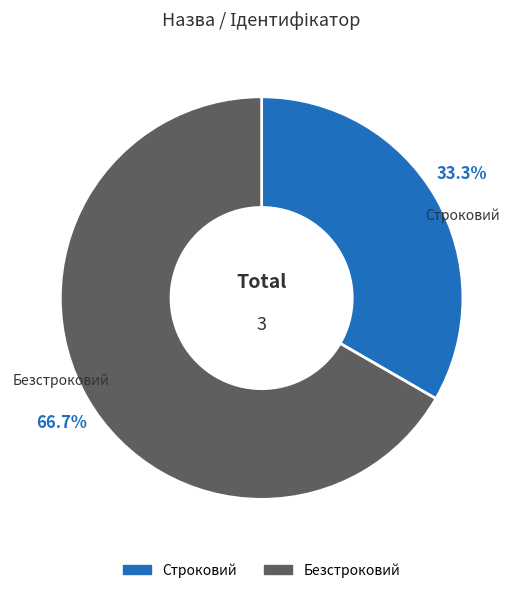

Is it true that Строковий is 44% of the pie?

False